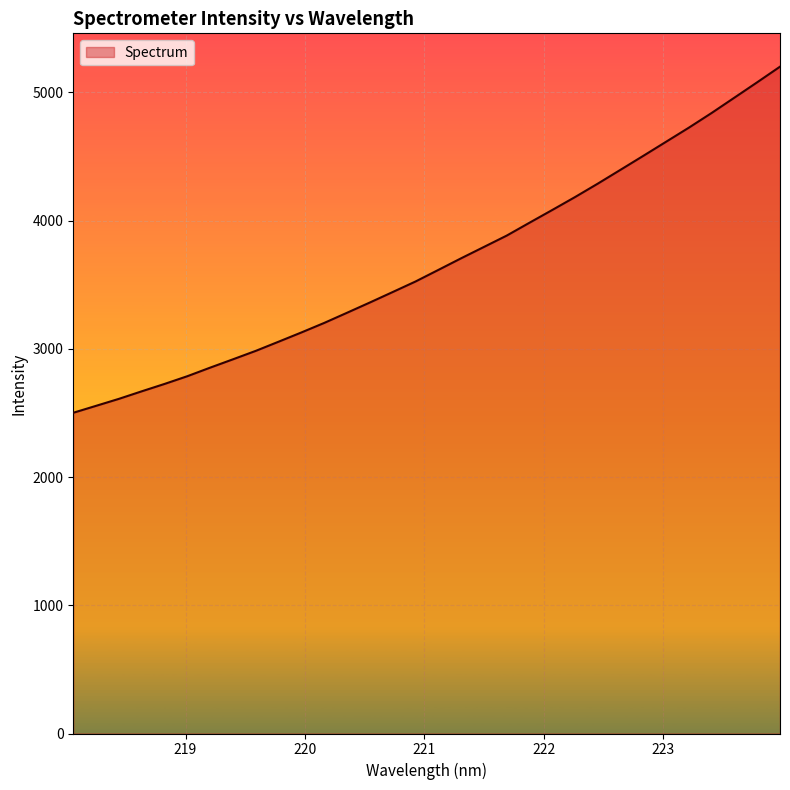

What is the smallest value displayed?

2501.6